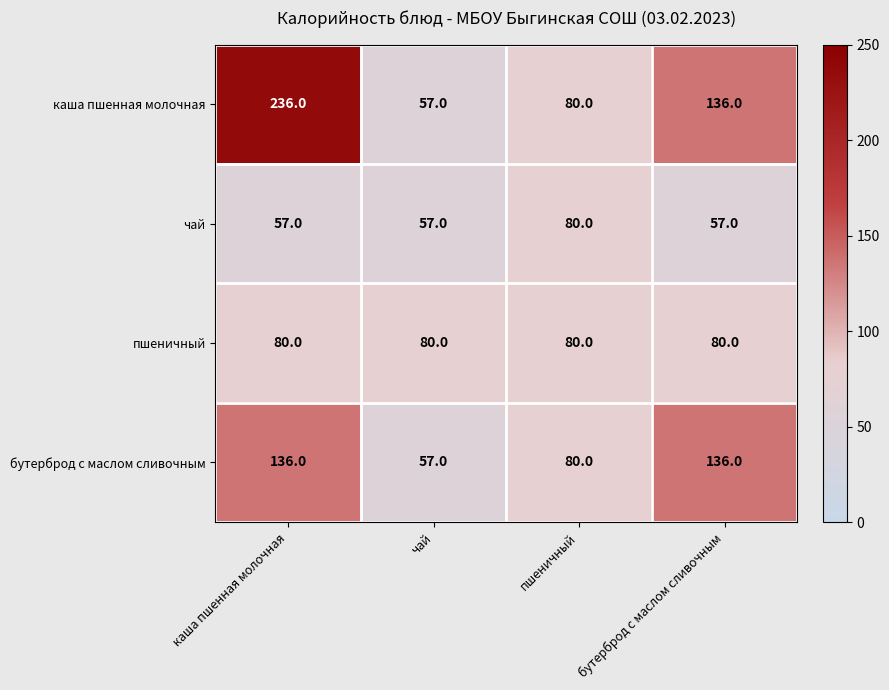

Count the number of categories in the chart.

4